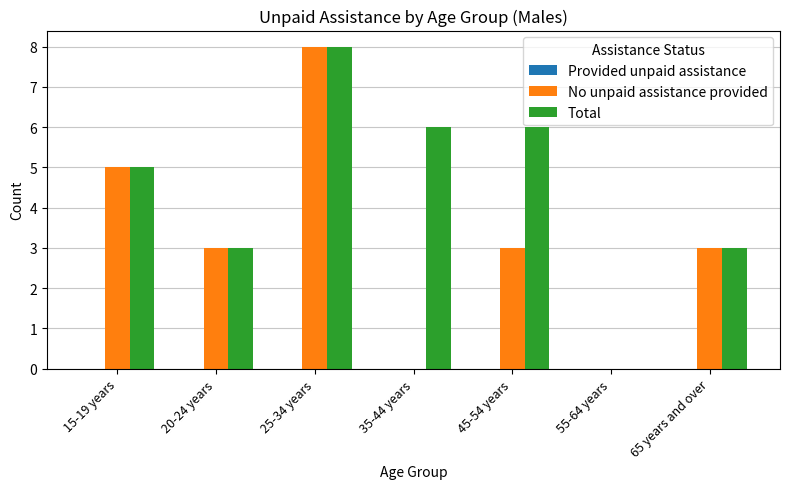

Which series has the largest total across all categories?

Total